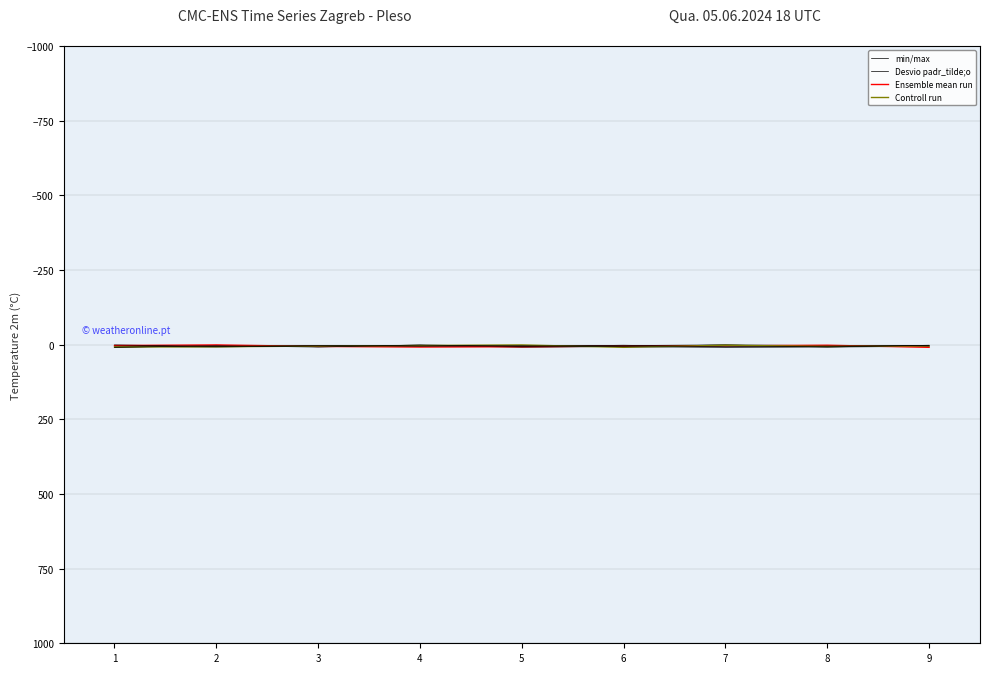

Where is the first local maximum for Desvio padr_tilde;o?

1